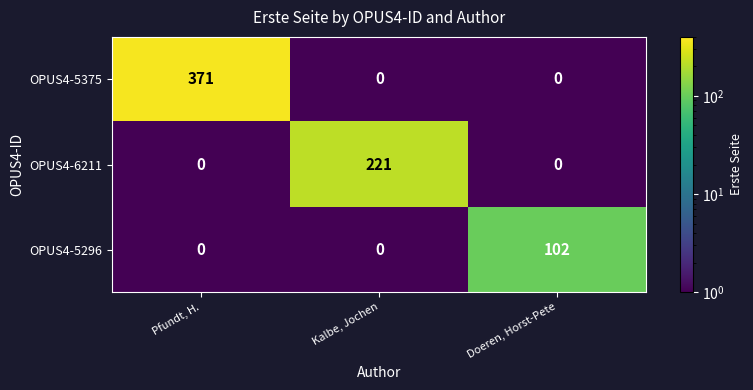

What is the total value across all series at Kalbe, Jochen?

221